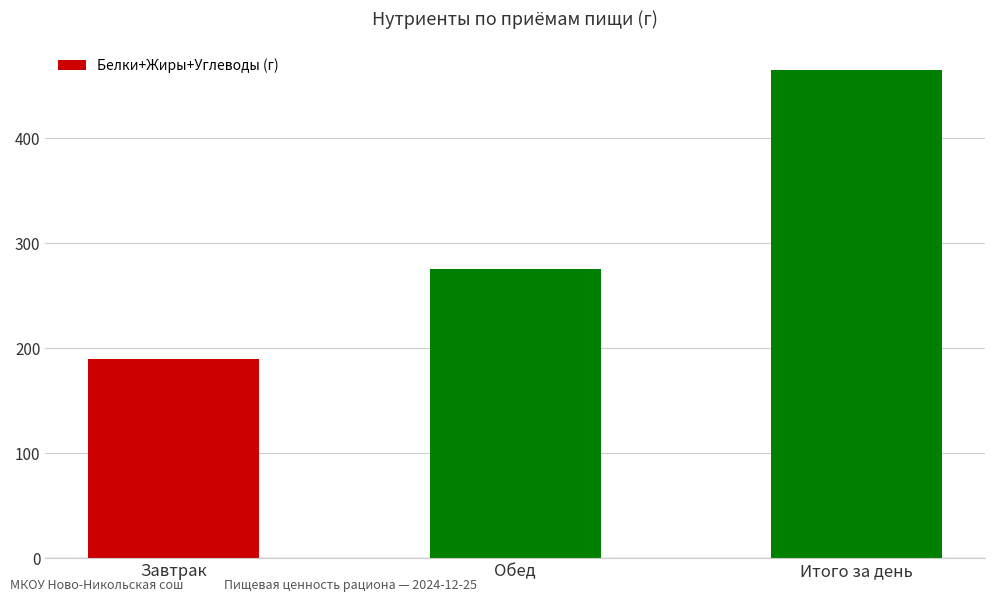

Reading left to right, extract all data points from this chart.

190	275	465